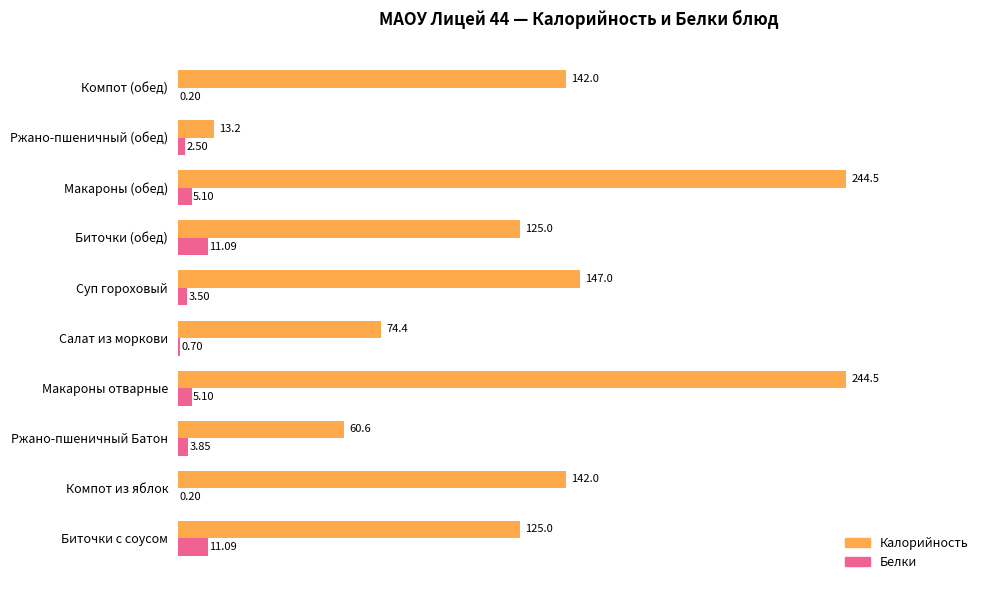

What is the sum of all Калорийность values?

1318.2